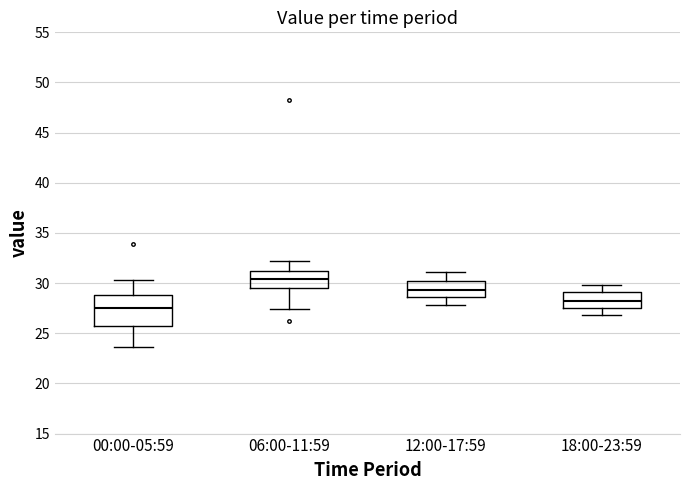

Comparing the boxes themselves (not the whiskers), which one is the tallest?

00:00-05:59